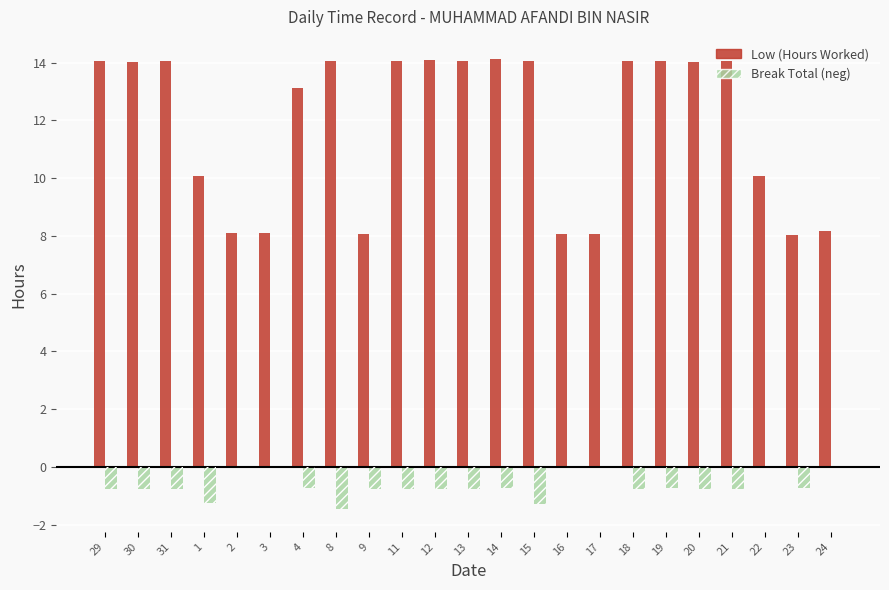

What is the minimum value shown in the chart?

-1.5